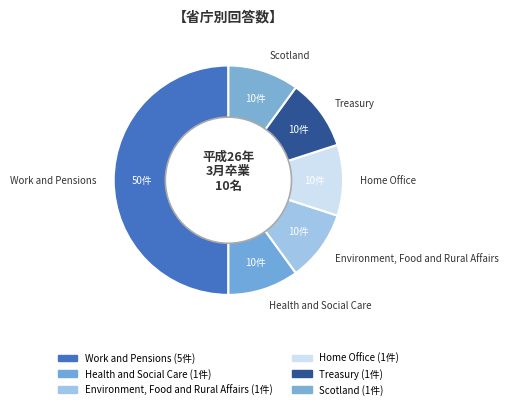

How many slices are in this pie chart?

6